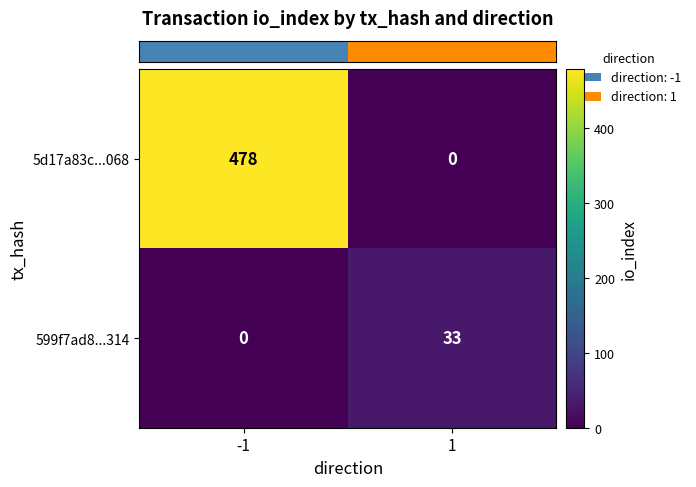

Which label corresponds to the largest value in the chart?

-1